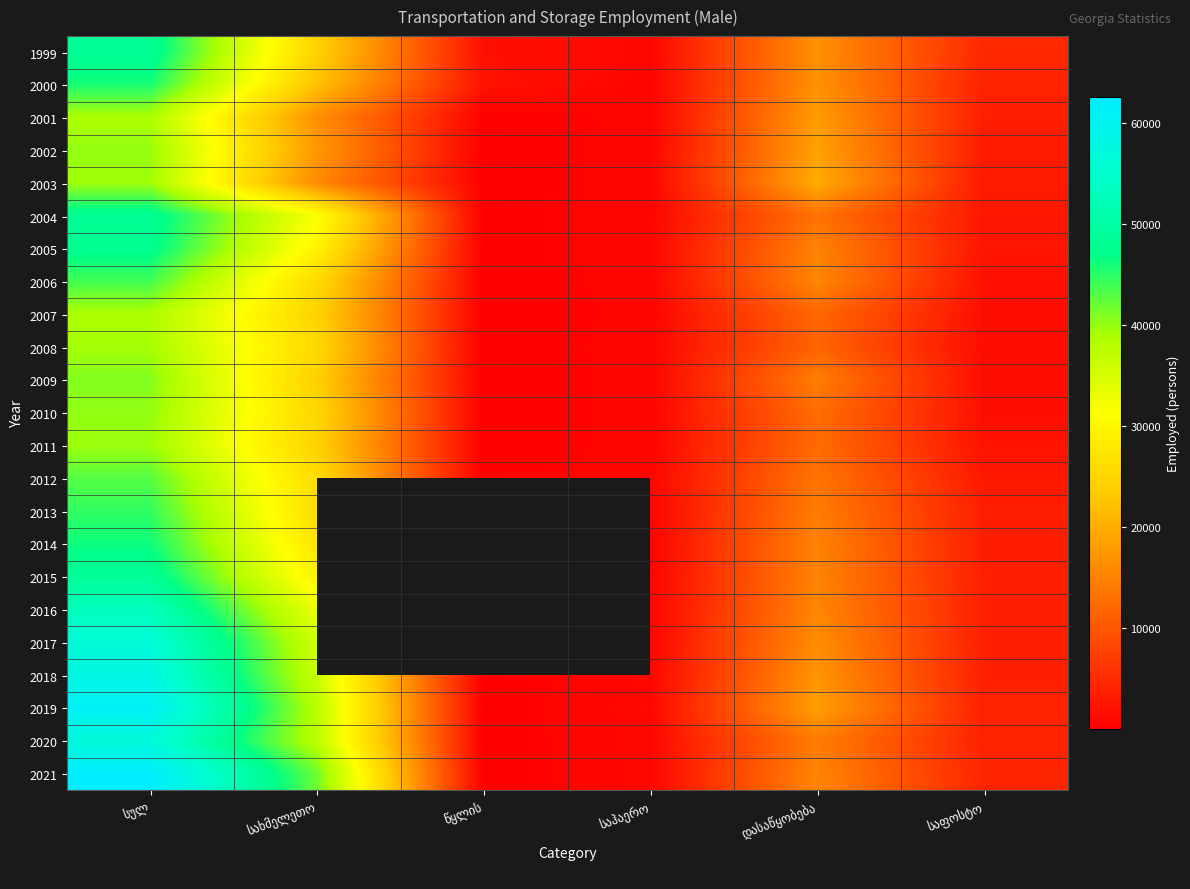

How many values in the 2005 series are below 15138?

3